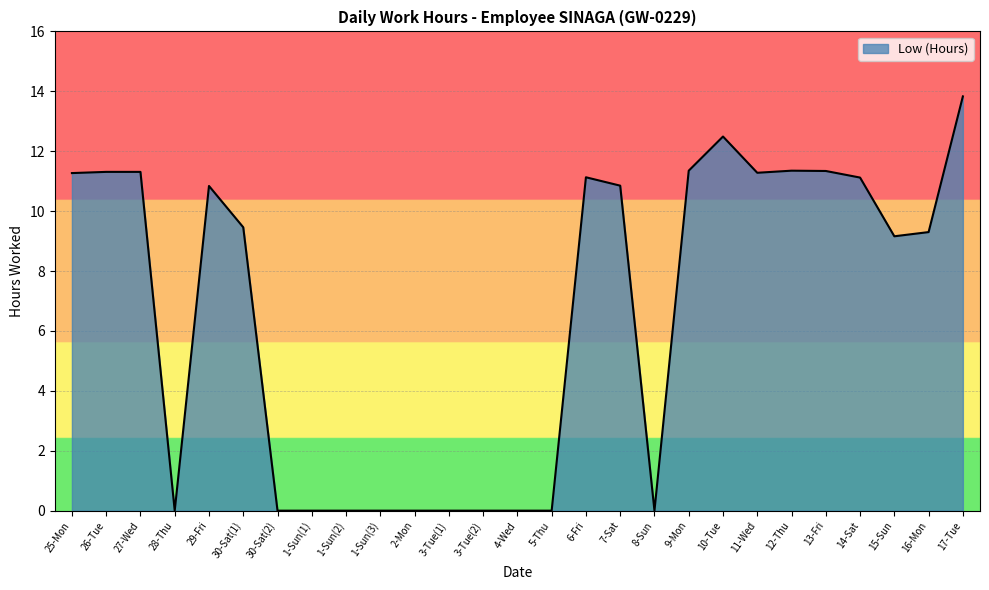

What value does the data have at 29-Fri?

10.8